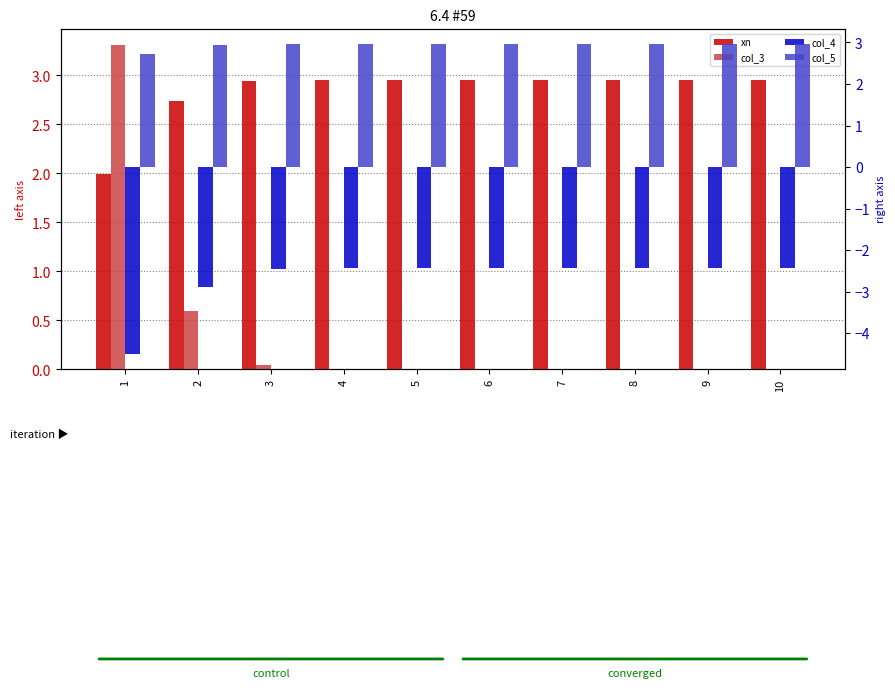

Reading left to right, list all the values displayed in this chart.

xn: 2.0	2.7	2.9	3.0	3.0	3.0	3.0	3.0	3.0	3.0
col_3: 3.3	0.6	0.0	0.0	0.0	0.0	0.0	0.0	0.0	0.0
col_4: -4.5	-2.9	-2.5	-2.4	-2.4	-2.4	-2.4	-2.4	-2.4	-2.4
col_5: 2.7	2.9	3.0	3.0	3.0	3.0	3.0	3.0	3.0	3.0